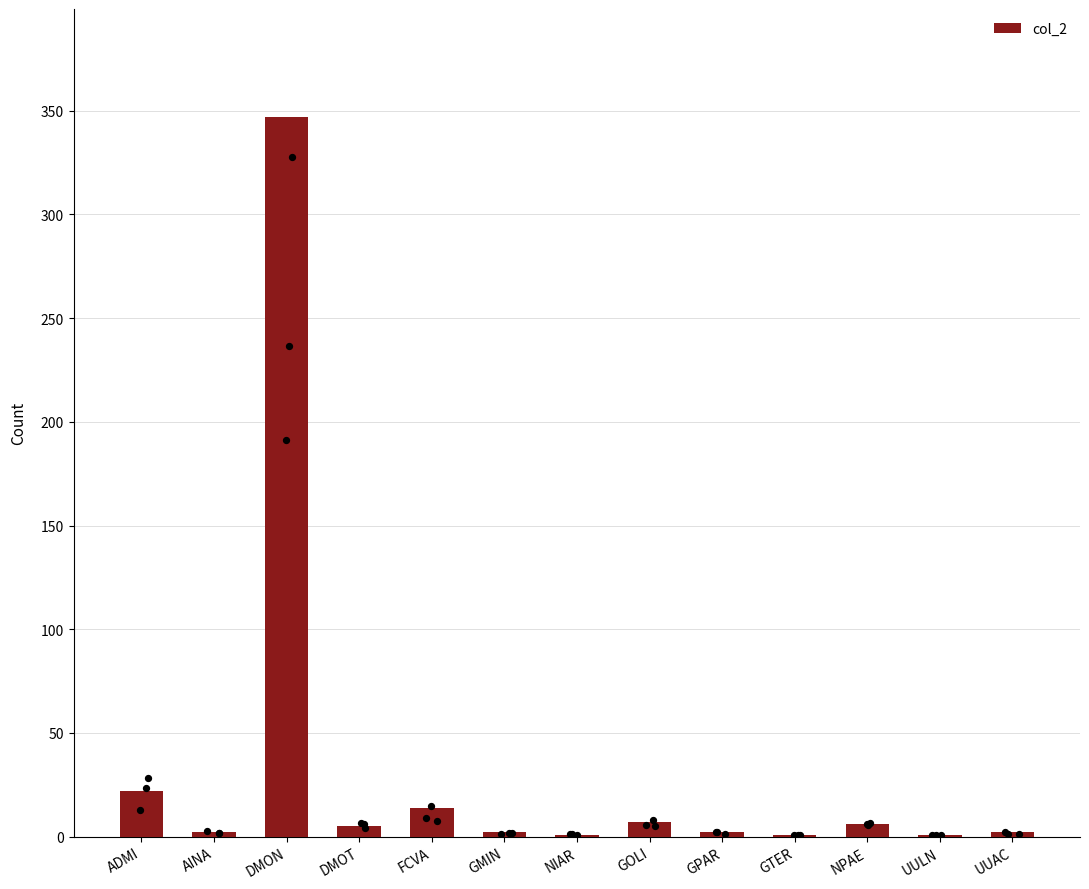

Which has a higher value, DMON or UUAC?

DMON